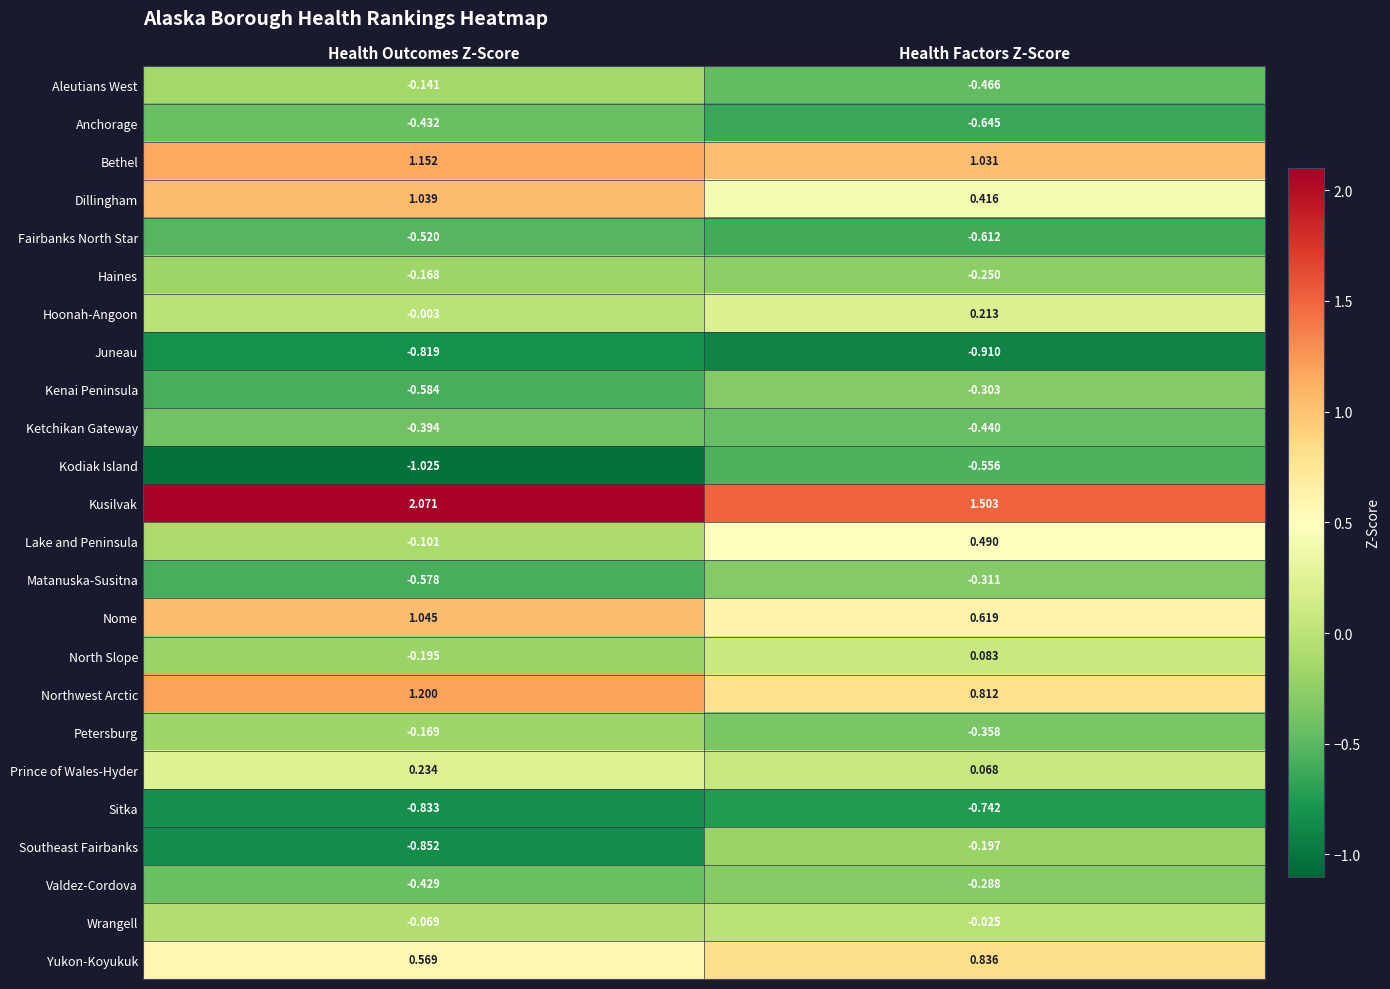

Which category has the lowest value across all series?

Health Outcomes Z-Score